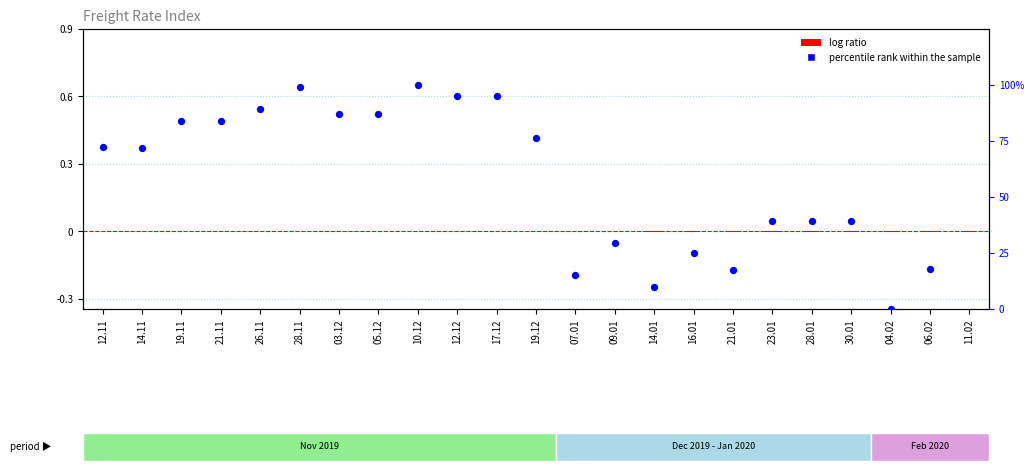

At which category is the sum across all series the highest?

10.12